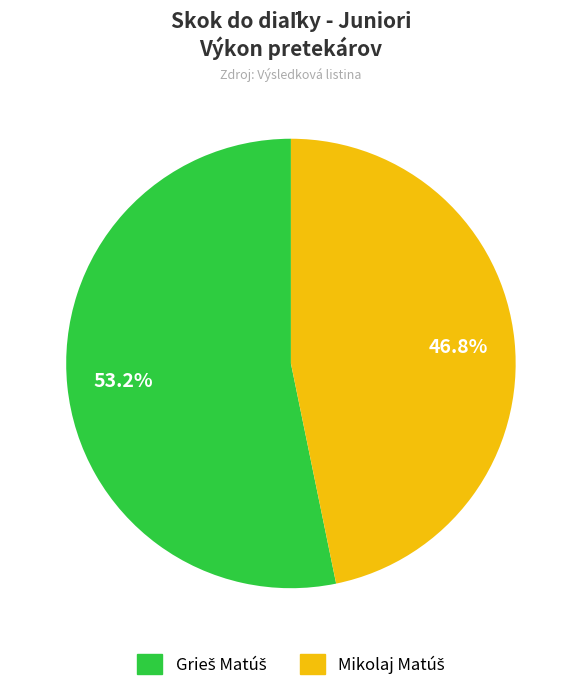

Is there a majority slice in this chart?

Yes